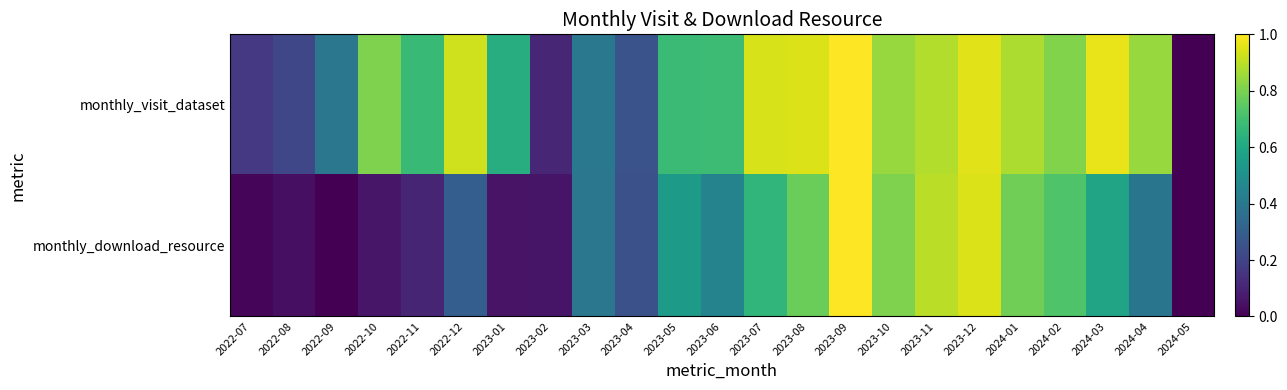

Which has a higher value, 2023-04 or 2022-07?

2023-04